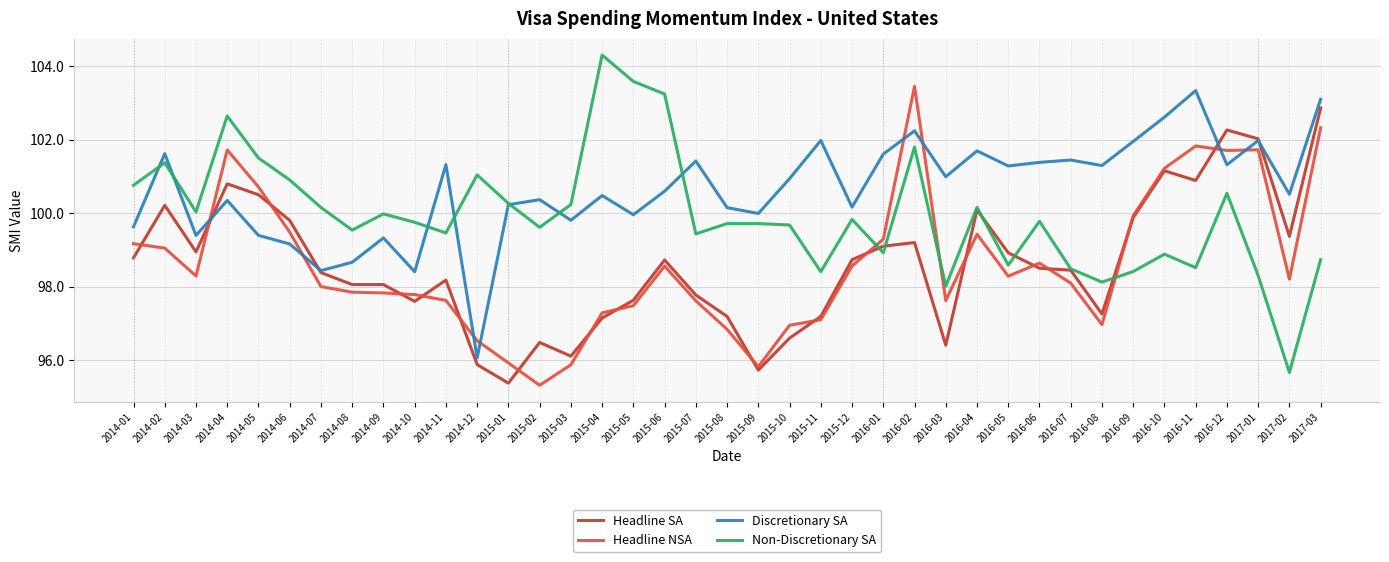

What position from the left is 2017-01?

37